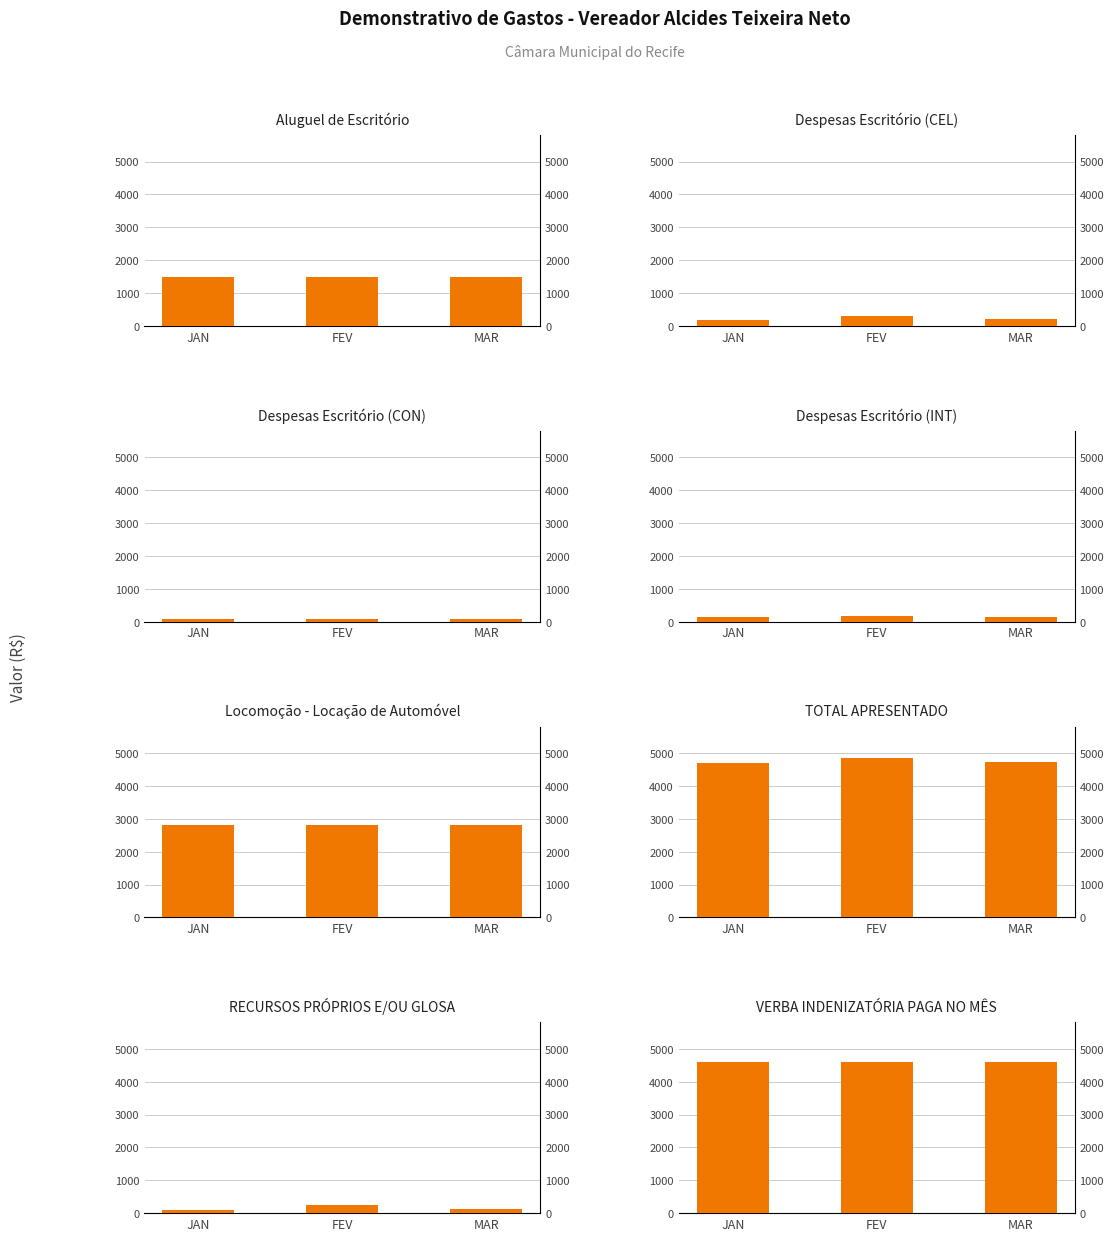

What is the value of the Despesas Escritório (INT) bar at the 3rd from the left?

147.7